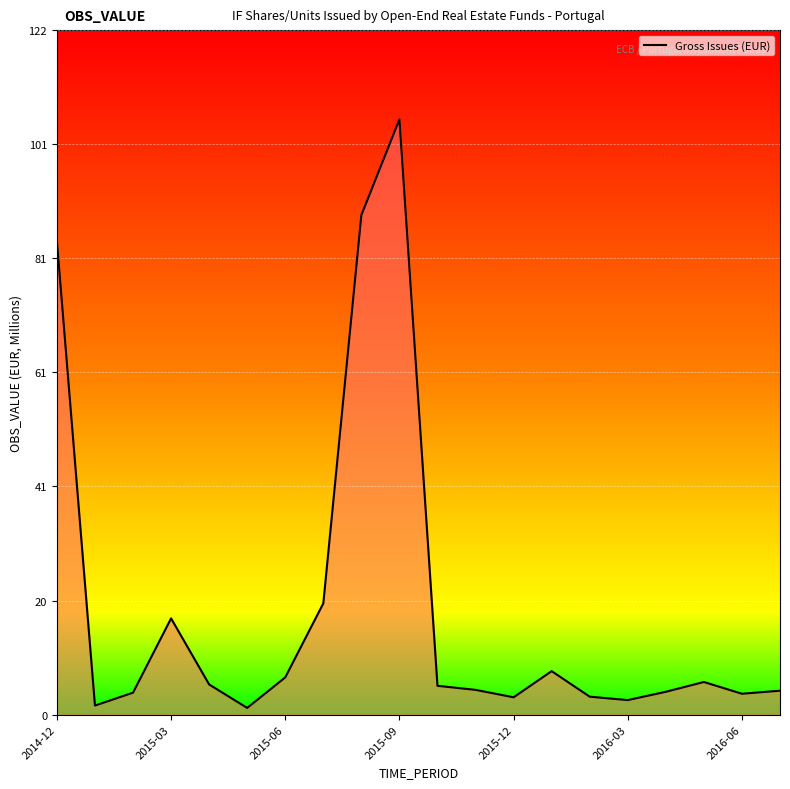

Does the chart have visible grid lines?

Yes